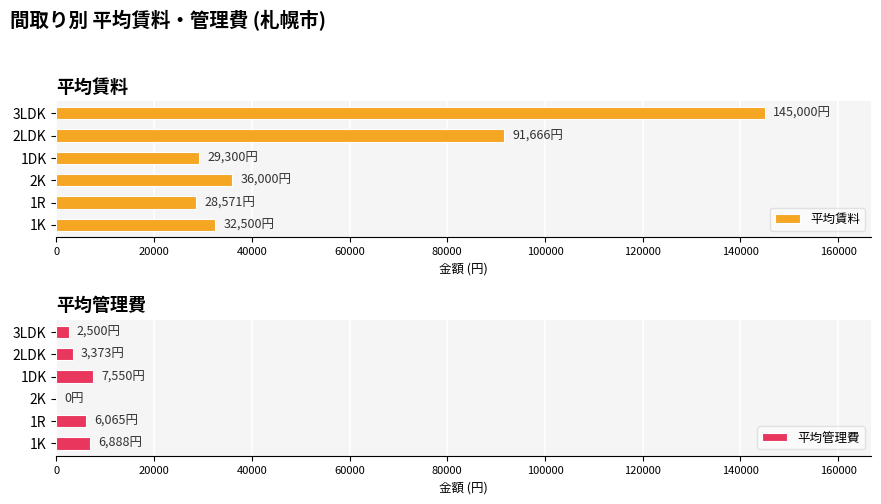

How many distinct data groups are displayed?

2